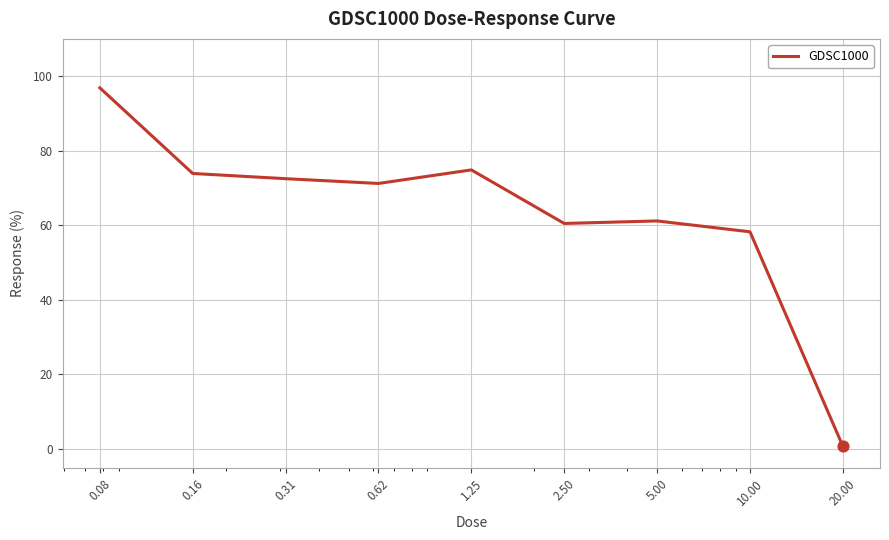

What is the difference between the maximum and minimum values?

96.1